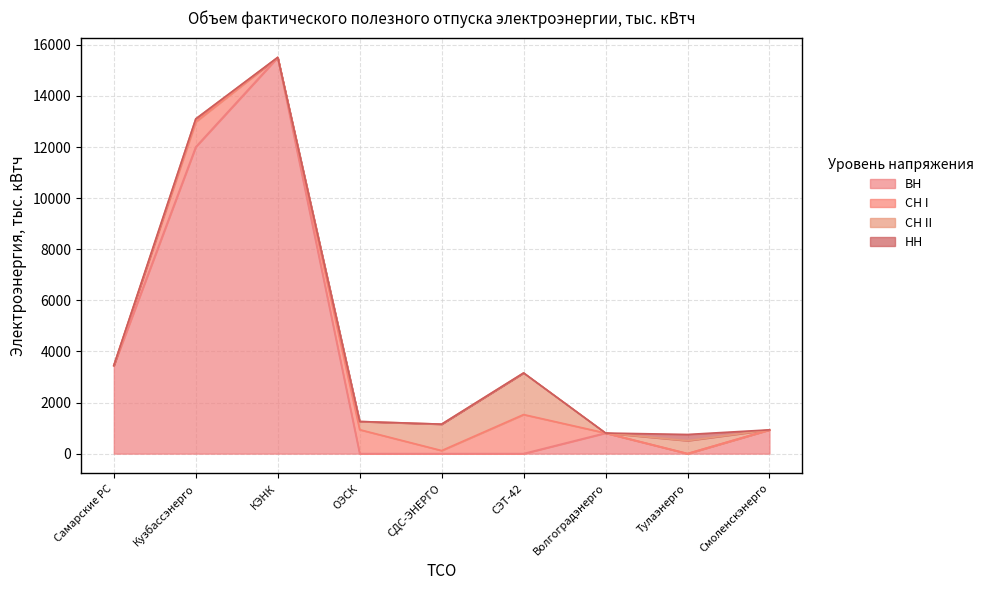

Which series has the largest total across all categories?

ВН